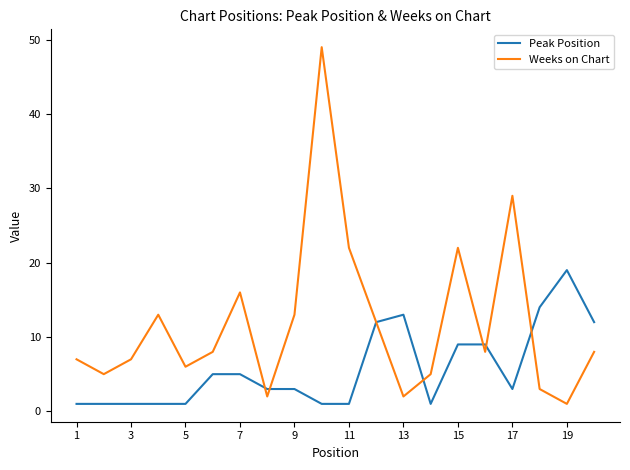

How many lines are shown in the chart?

2